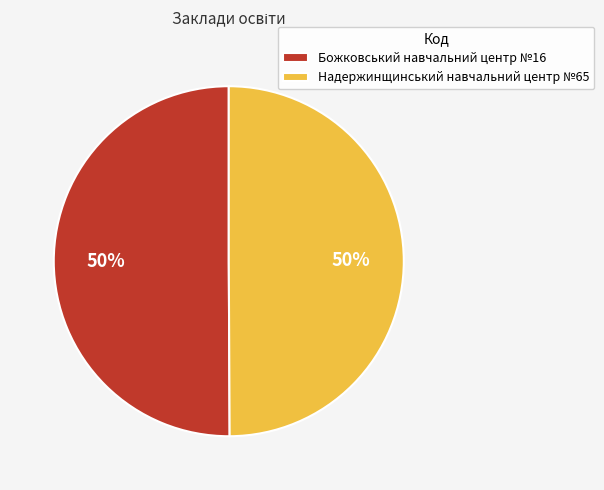

Approximately how many times larger is the value at Божковський навчальний центр №16 compared to Надержинщинський навчальний центр №65?

1.0